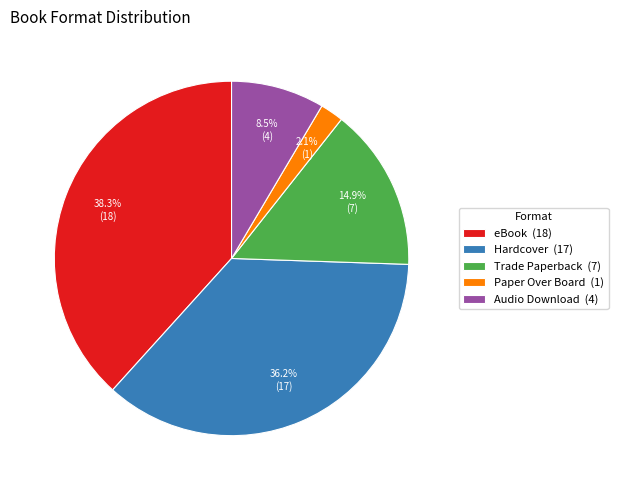

The Audio Download slice represents 17% of the pie. True or false?

False